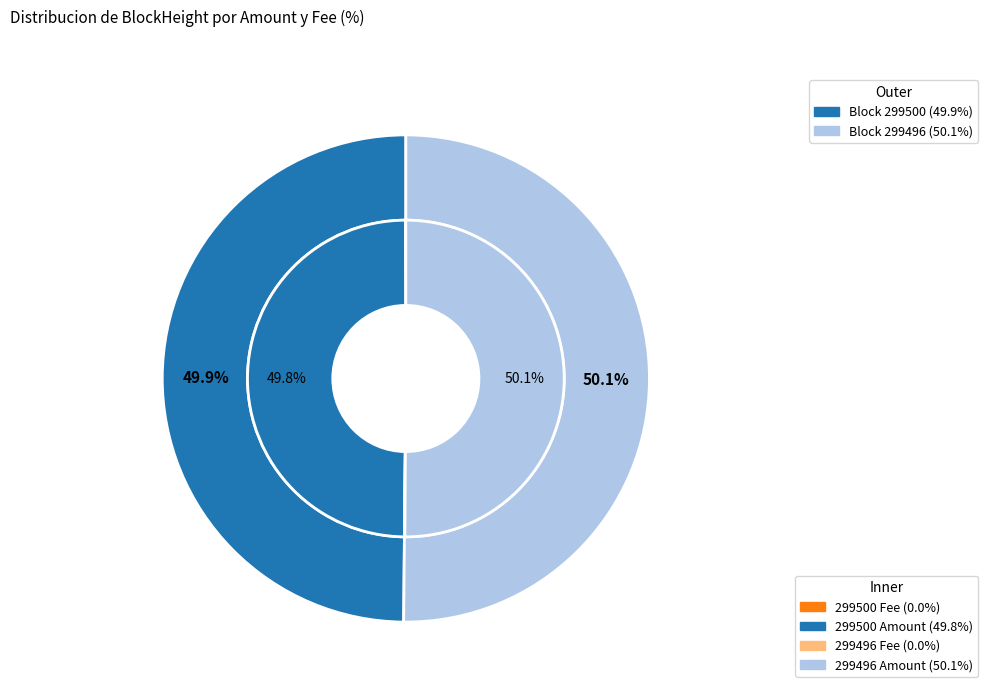

How many segments does this pie chart have?

2